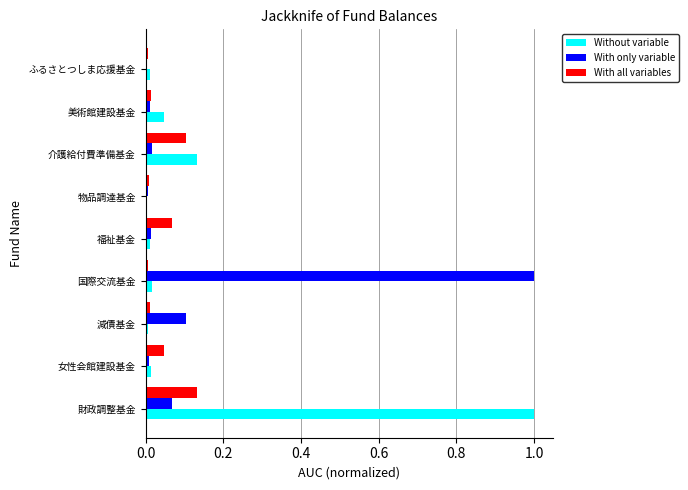

Which series changed the most between 財政調整基金 and 美術館建設基金?

Without variable